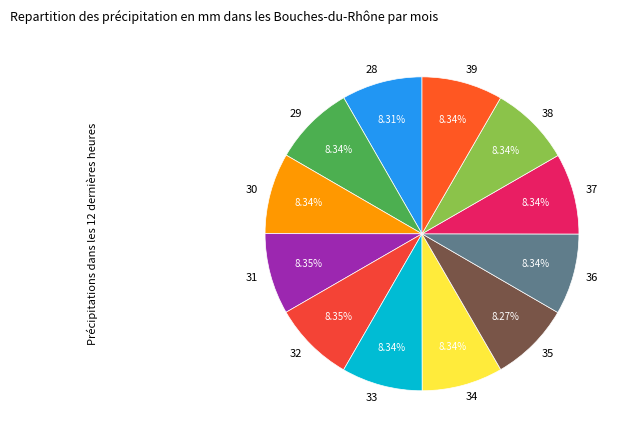

To the nearest percent, what percentage of the pie is 37?

8%